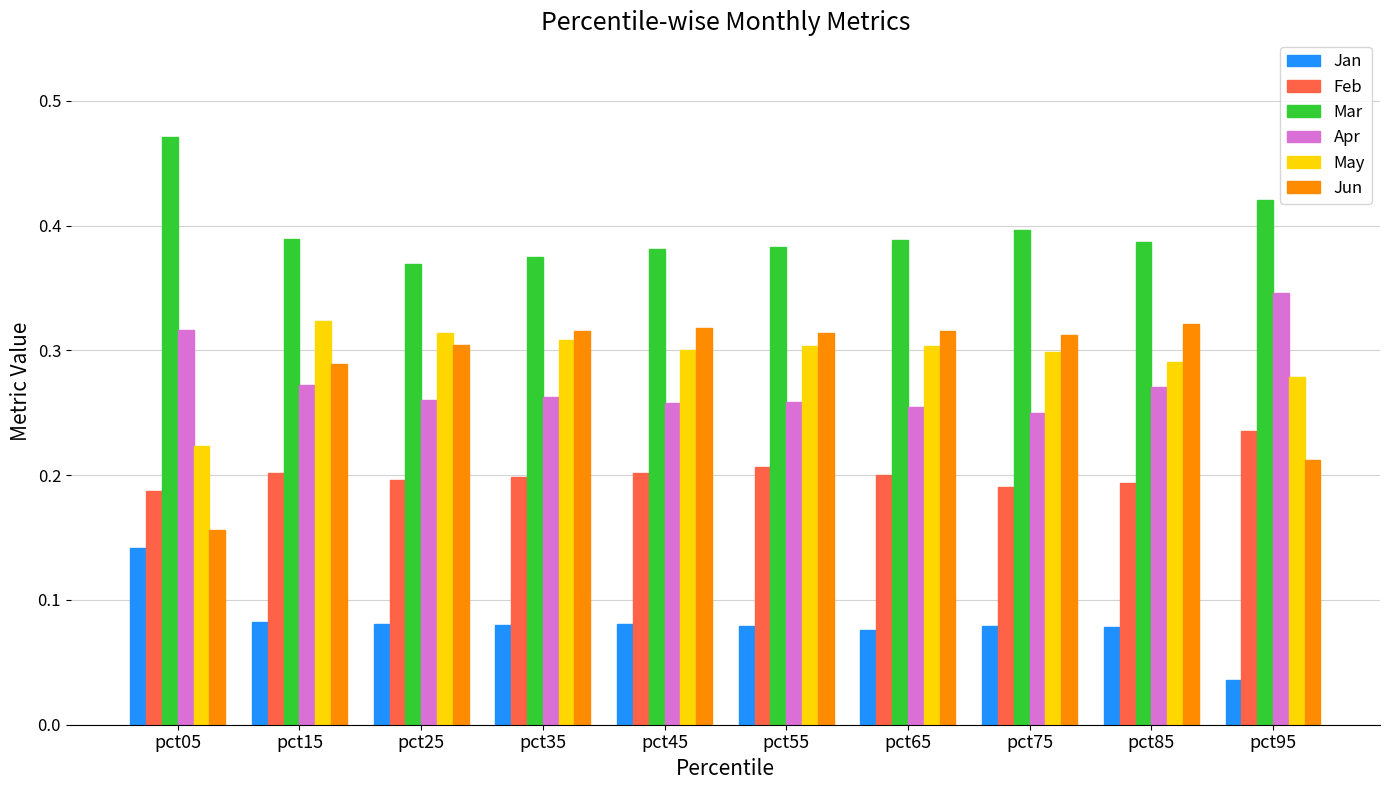

Rank the series at pct05 from lowest to highest value.

Jan, Jun, Feb, May, Apr, Mar